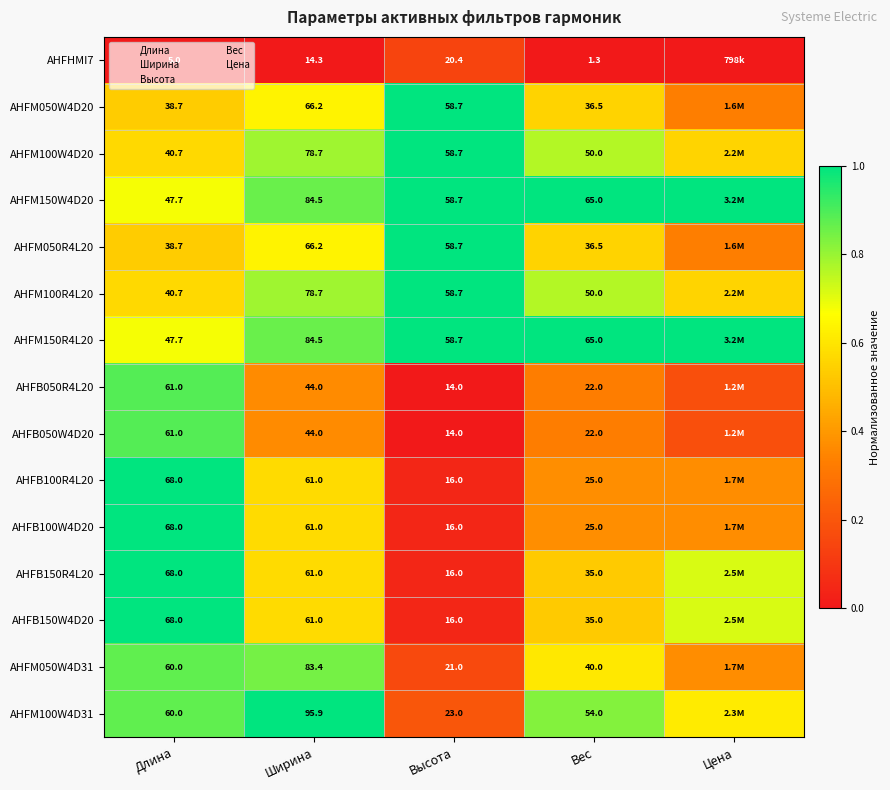

Which category has the highest value in the AHFB050R4L20 series?

Длина